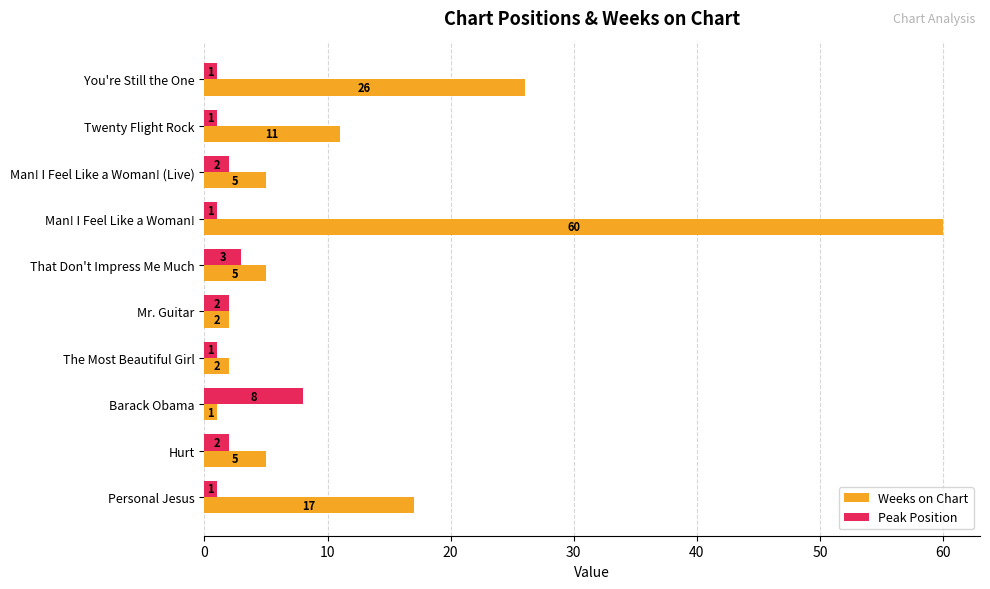

What is the highest value of the Weeks on Chart series?

60